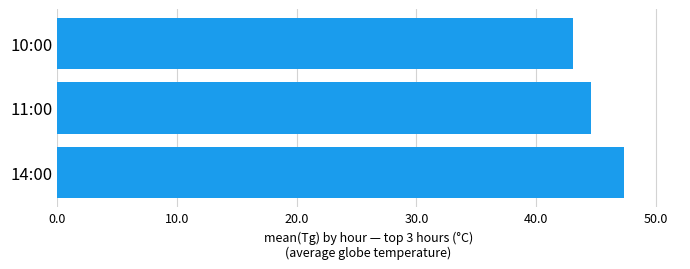

Between 10:00 and 14:00, which is larger?

14:00